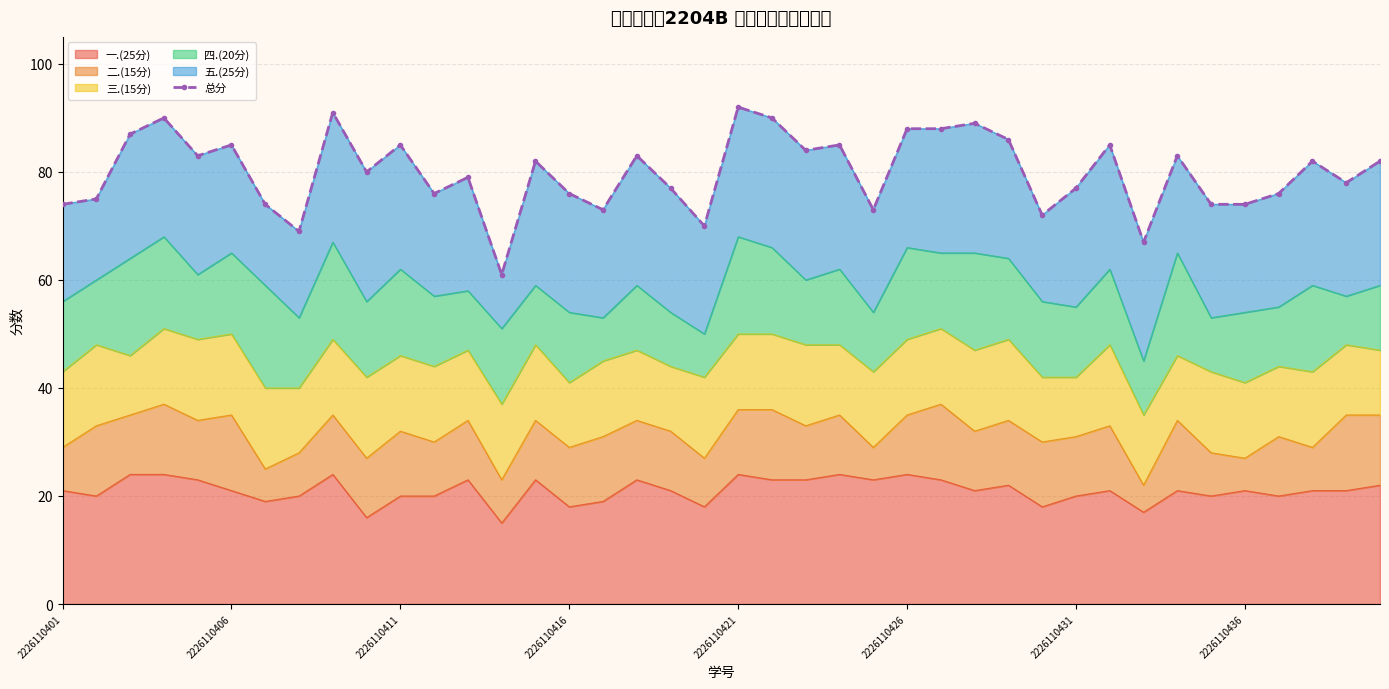

The value of 一.(25分) at 2226110431 is 20. True or false?

True